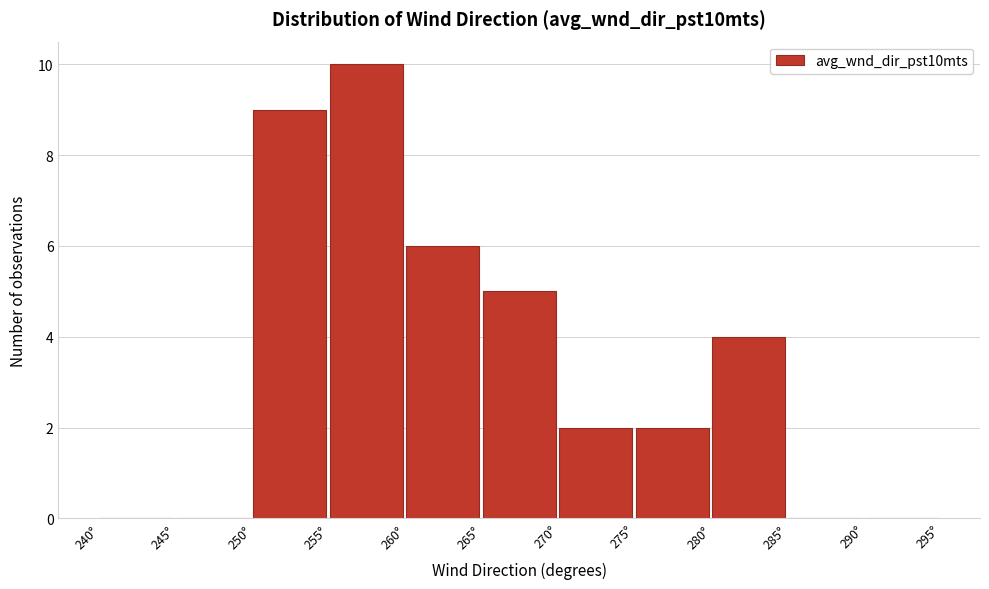

Reading left to right, transcribe this chart: for each bar, give the range it covers on the x-axis and its height. The values are not printed on the chart, so give them approximately, as read against the axis.

240 to 245: 0
245 to 250: 0
250 to 255: 9
255 to 260: 10
260 to 265: 6
265 to 270: 5
270 to 275: 2
275 to 280: 2
280 to 285: 4
285 to 290: 0
290 to 295: 0